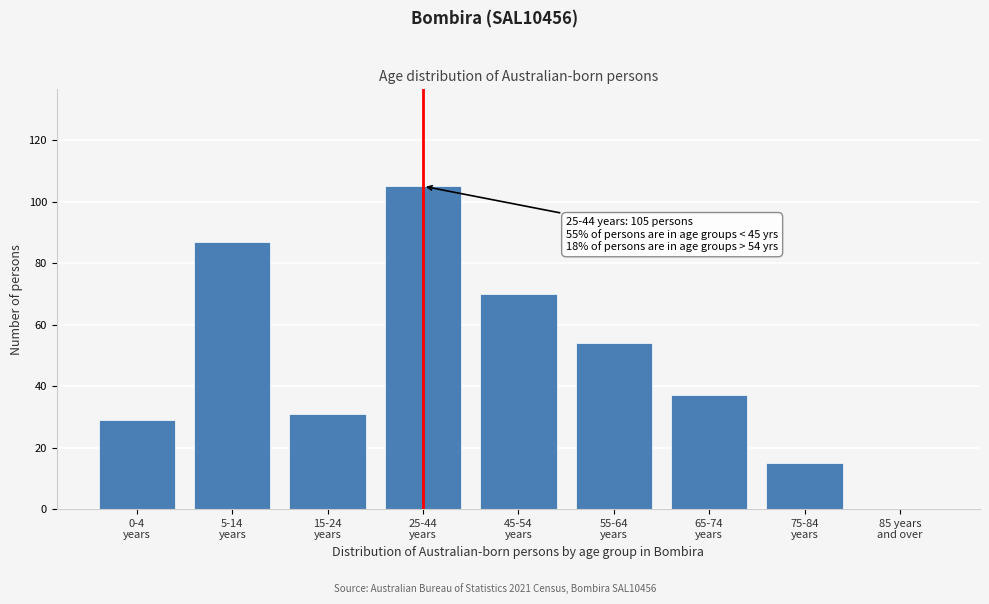

What is the maximum value shown in the chart?

105